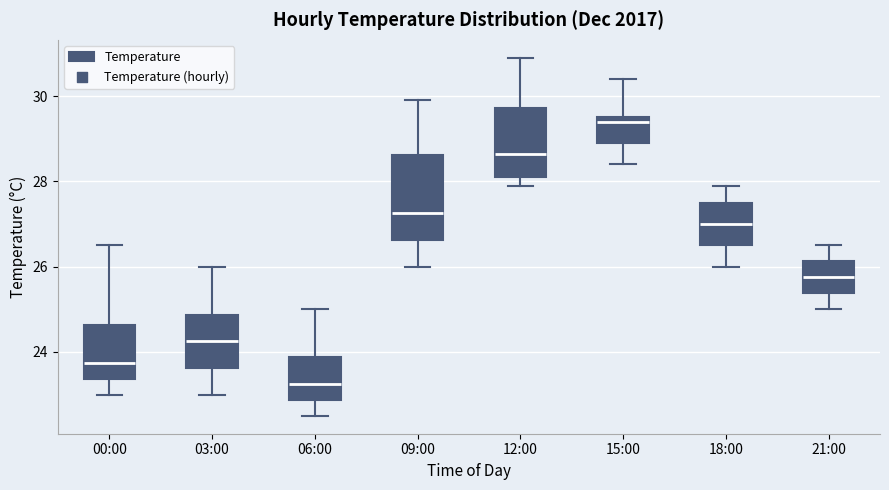

Which box is the tallest, from its lower edge to its upper edge?

09:00